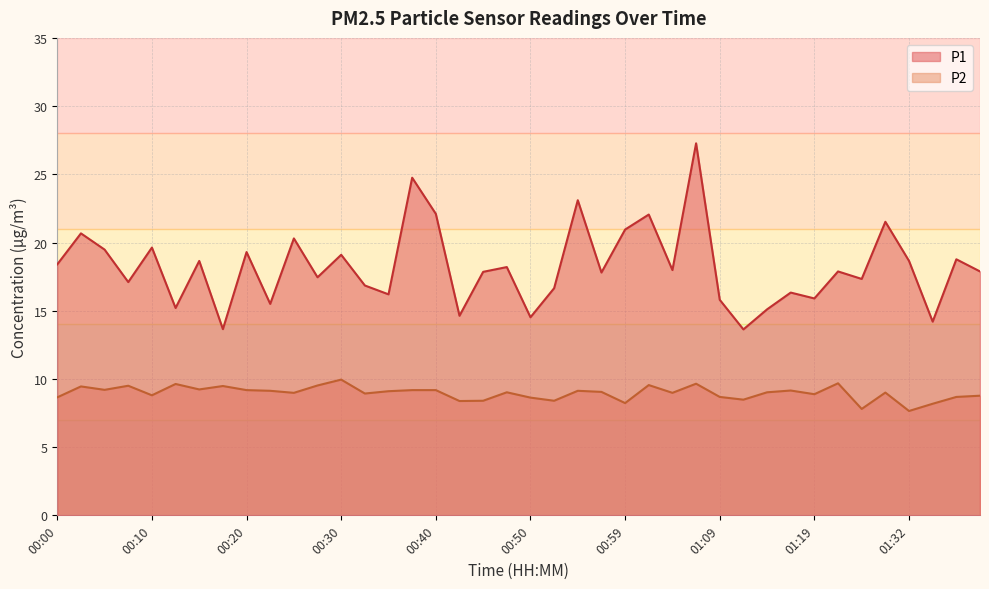

What is the difference between the maximum and second lowest values in the P1 series?

13.6